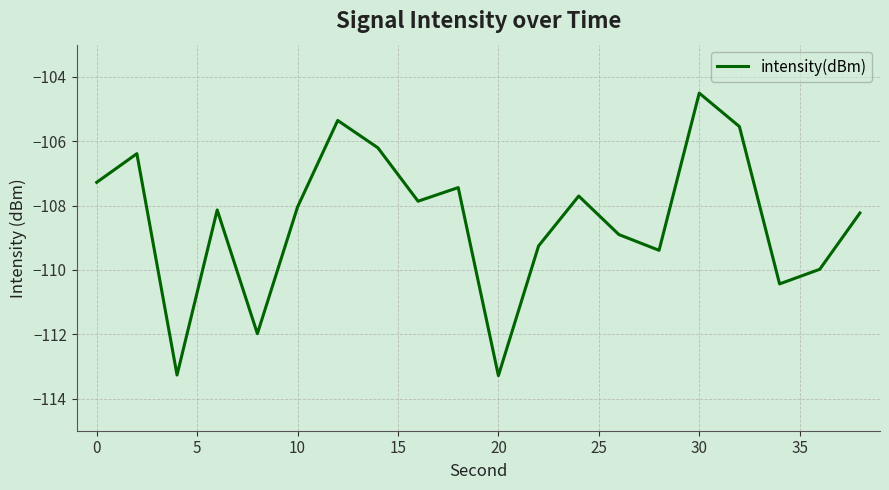

What is the difference between the maximum and minimum values?

8.8